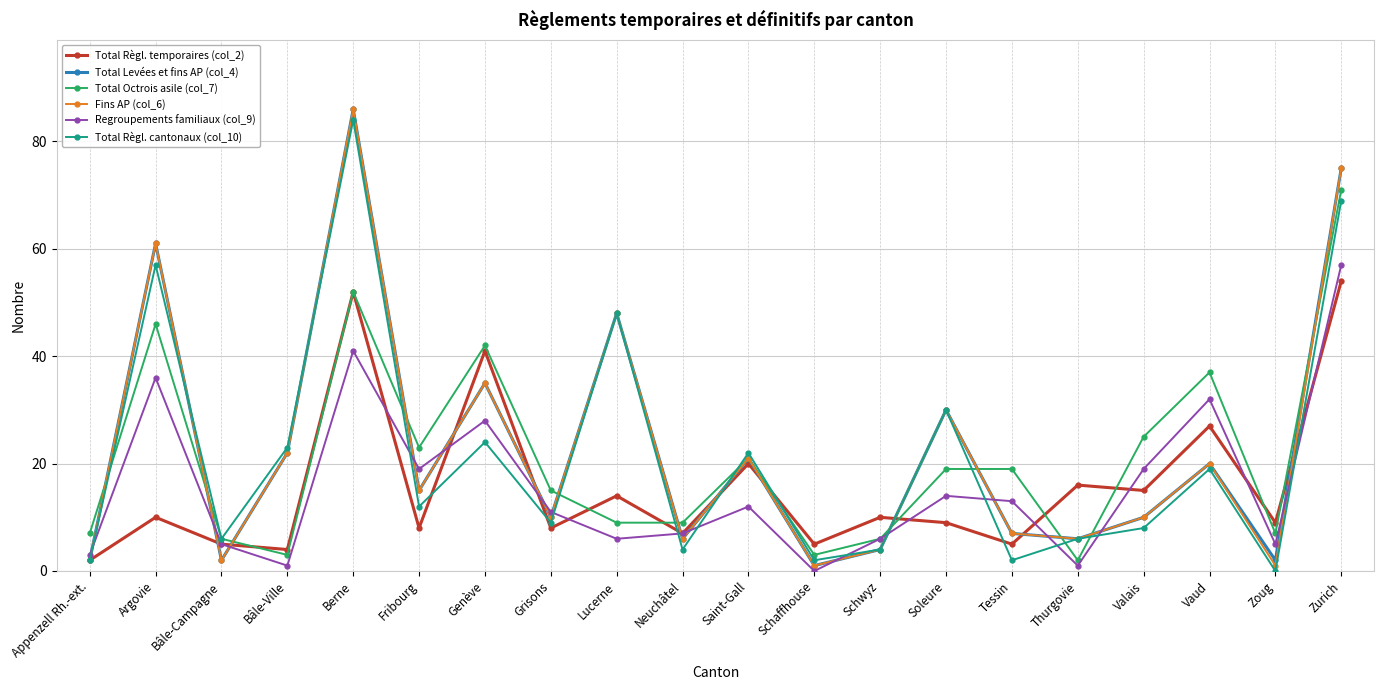

Is the value of Fins AP (col_6) at Bâle-Ville greater than the value of Total Octrois asile (col_7) at Grisons?

Yes